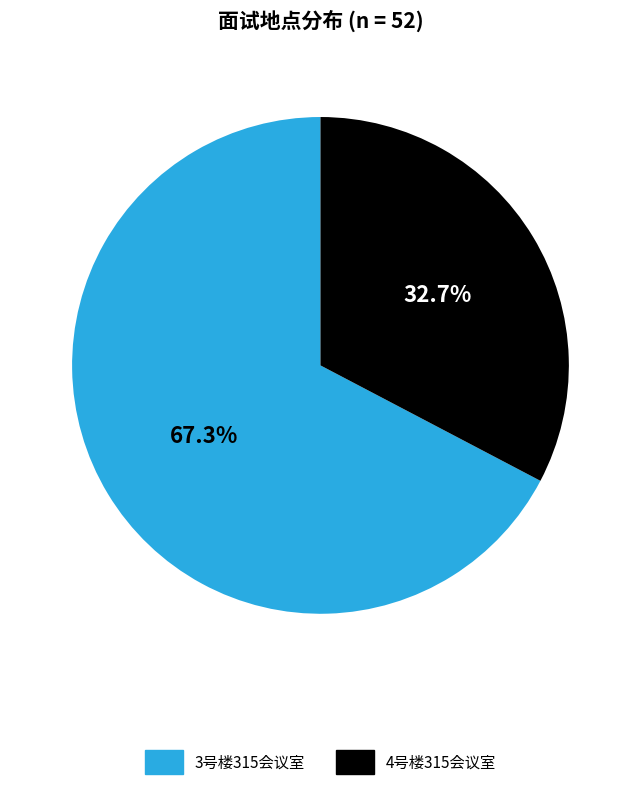

What is the largest slice in the pie chart?

3号楼315会议室